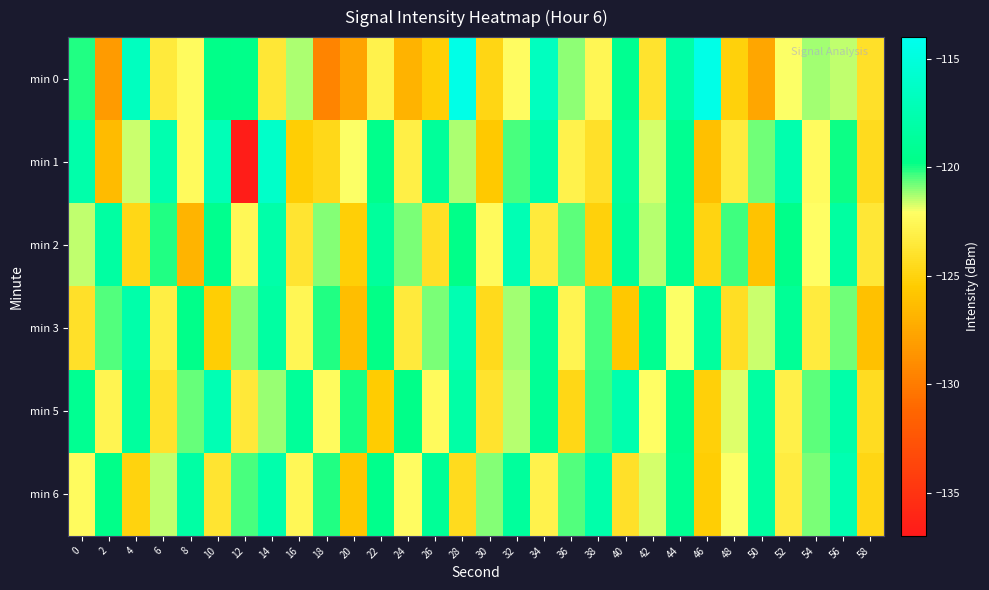

Which has a higher value, 56 or 24?

56